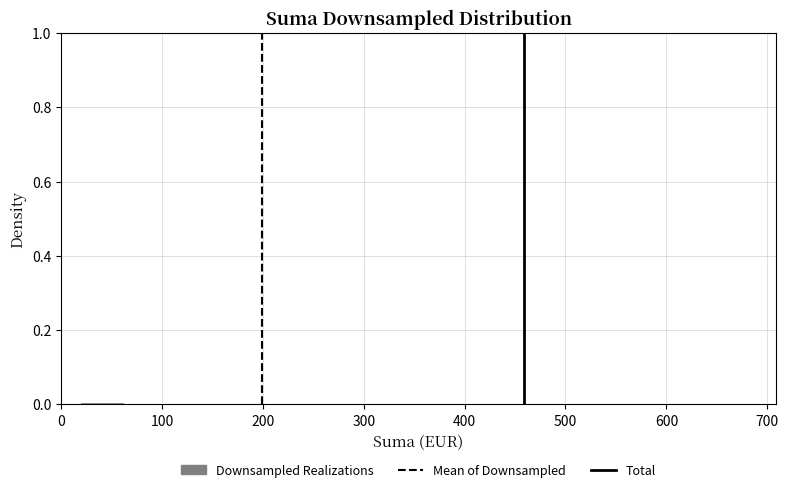

Reading left to right, transcribe this chart: for each bar, give the range it covers on the x-axis and its height. Neither the bar edges nor the heights are printed on the chart, so give them approximately, as read against the axes.

20 to 60: under 0.02
60 to 110: under 0.02
110 to 150: under 0.02
150 to 190: under 0.02
190 to 240: under 0.02
240 to 280: under 0.02
280 to 320: under 0.02
320 to 370: 0
370 to 410: 0
410 to 460: 0
460 to 500: under 0.02
500 to 540: 0
540 to 590: 0
590 to 630: under 0.02
630 to 680: under 0.02